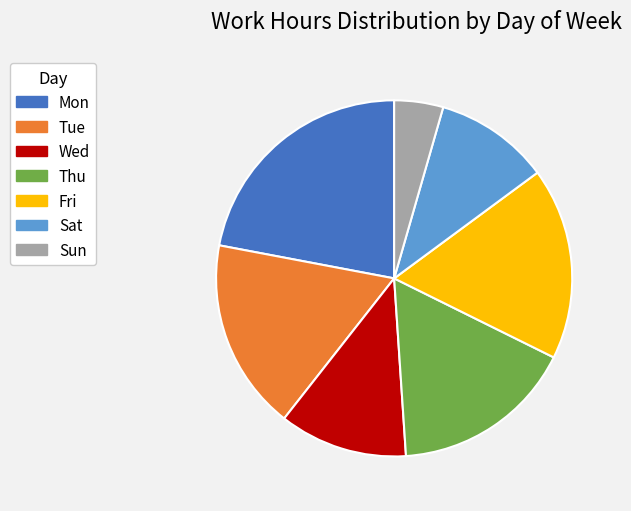

What is the ratio of the value at Sun to the value at Thu?

0.3